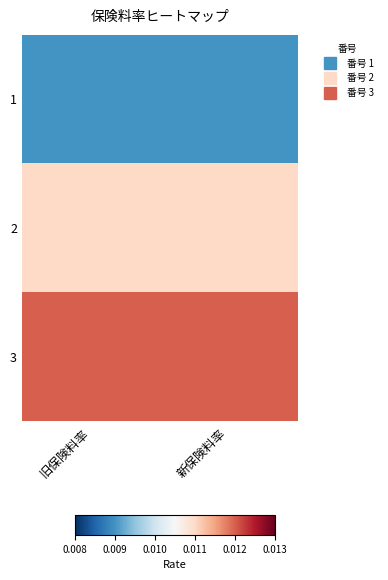

List the series in order of their overall mean, highest first.

3, 2, 1